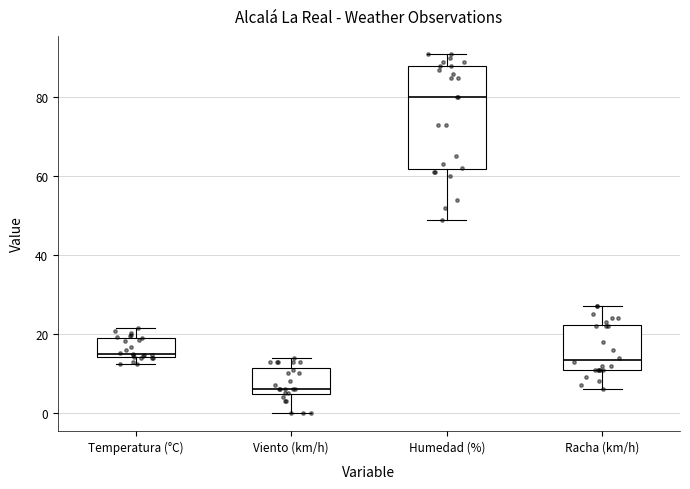

Which box has the highest median line?

Humedad (%)